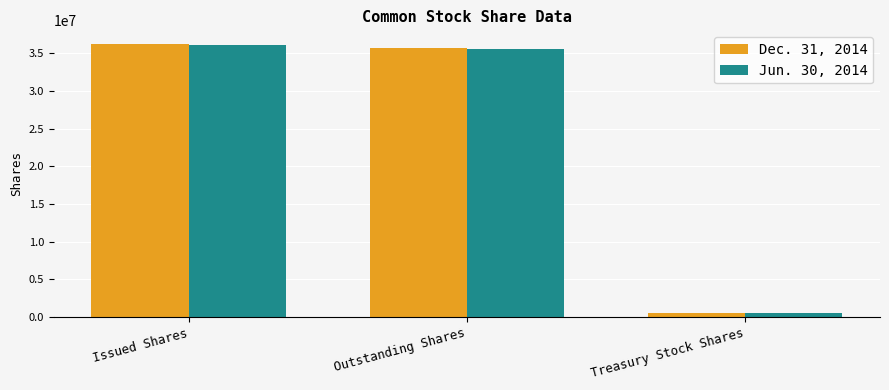

Reading left to right, transcribe all the data shown in this chart.

Dec. 31, 2014: Issued Shares=36217404	Outstanding Shares=35700412	Treasury Stock Shares=516992
Jun. 30, 2014: Issued Shares=36088272	Outstanding Shares=35571280	Treasury Stock Shares=516992